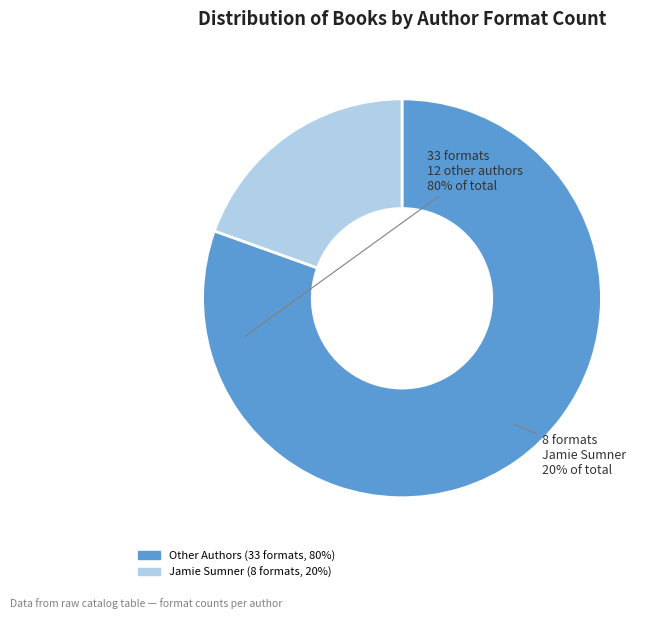

Does any single category account for the majority?

Yes